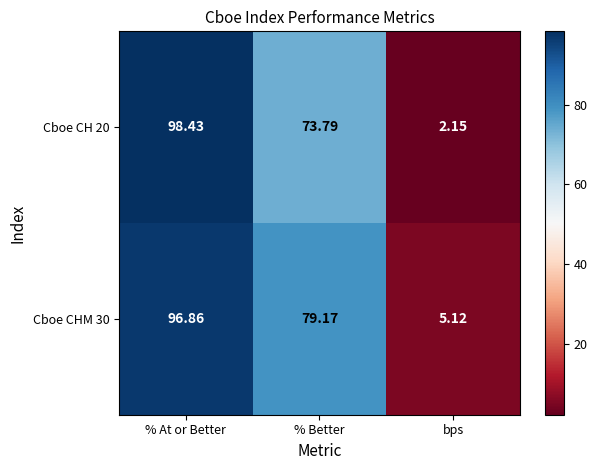

Is the value of Cboe CHM 30 at % At or Better greater than the value of Cboe CH 20 at % At or Better?

No